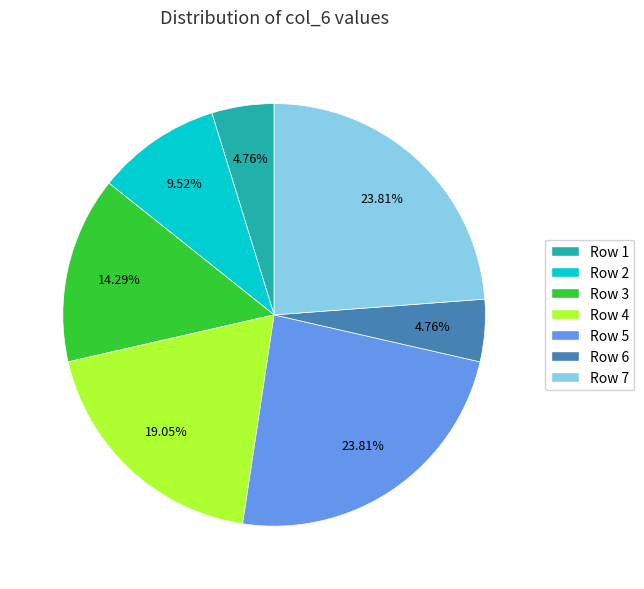

How many segments does this pie chart have?

7